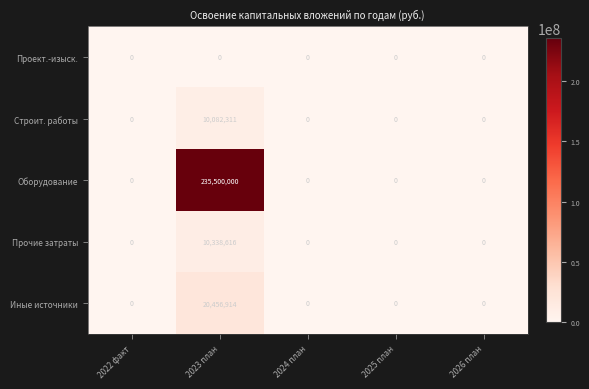

Which category has the lowest value in the Прочие затраты series?

2022 факт